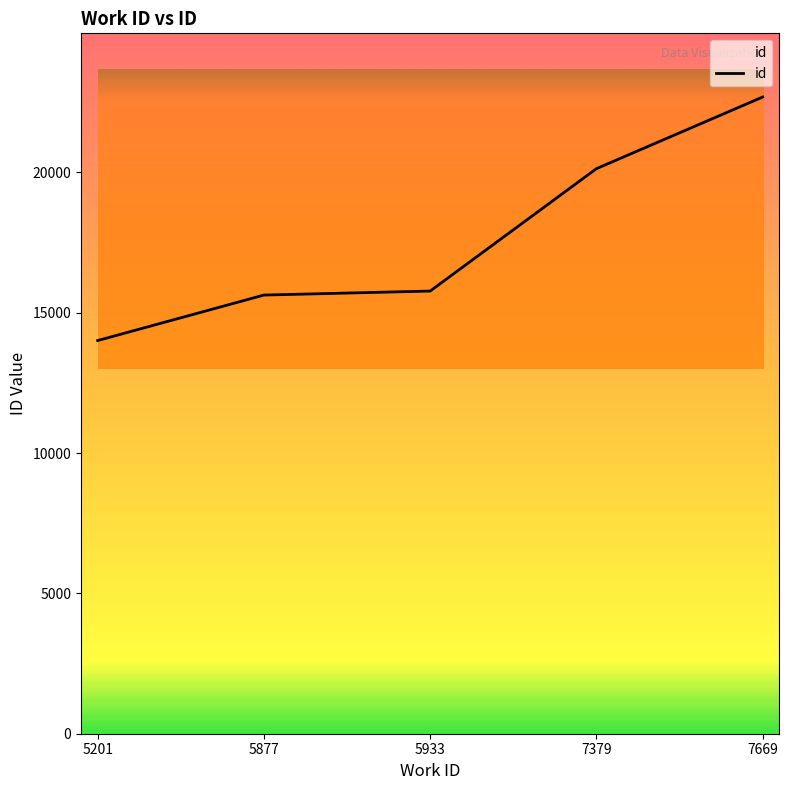

Which category has the highest value across all series?

7669